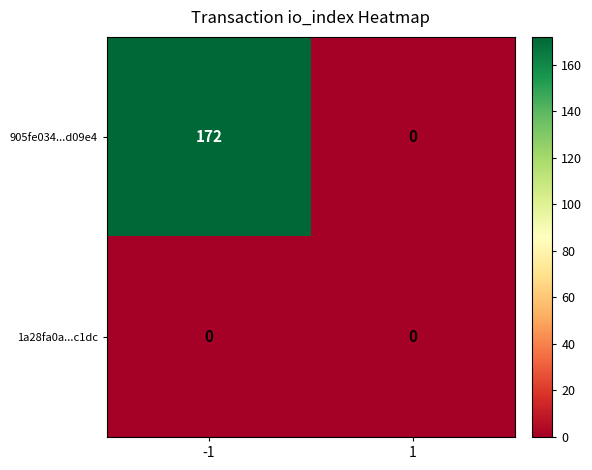

Between -1 and 1, which series saw the biggest shift?

905fe034...d09e4